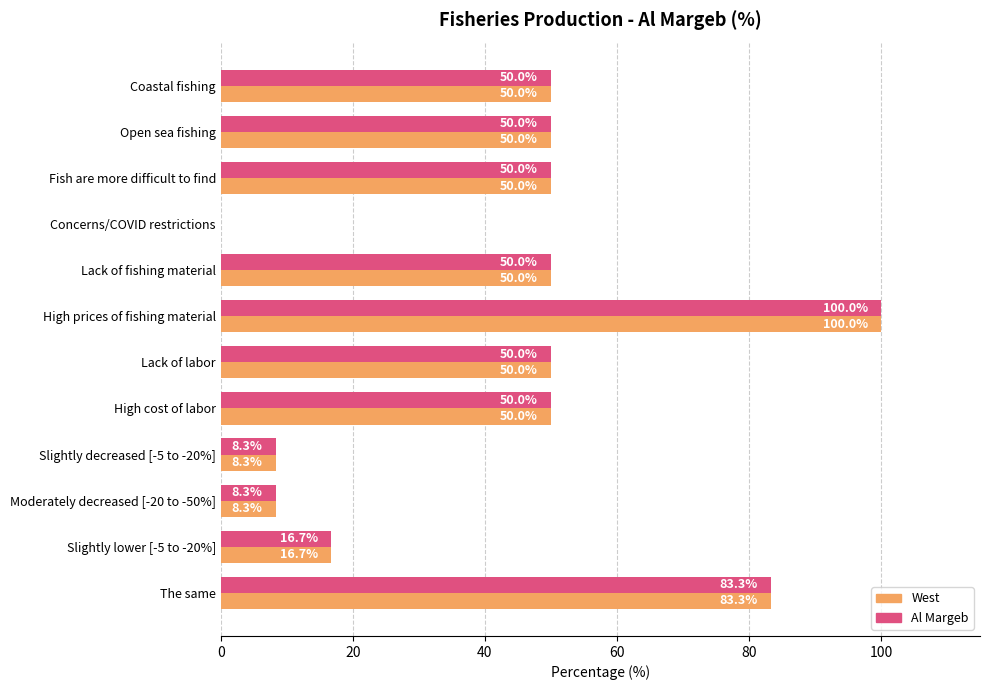

What are all the series names shown in the legend?

West, Al Margeb